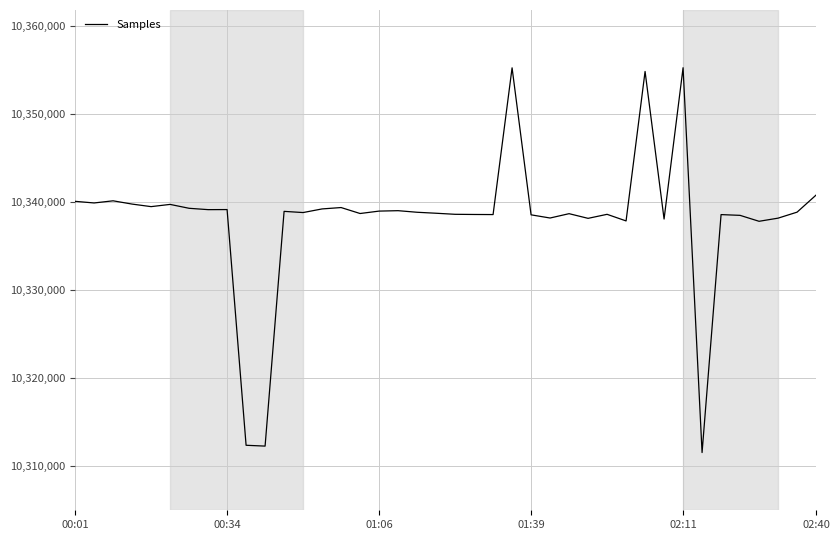

What is the maximum value shown in the chart?

10355249